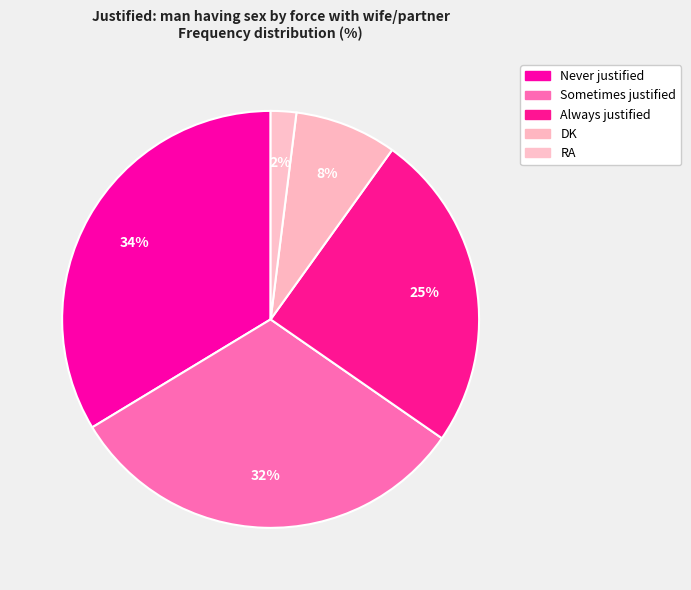

What is the change in value from Never justified to DK?

-26